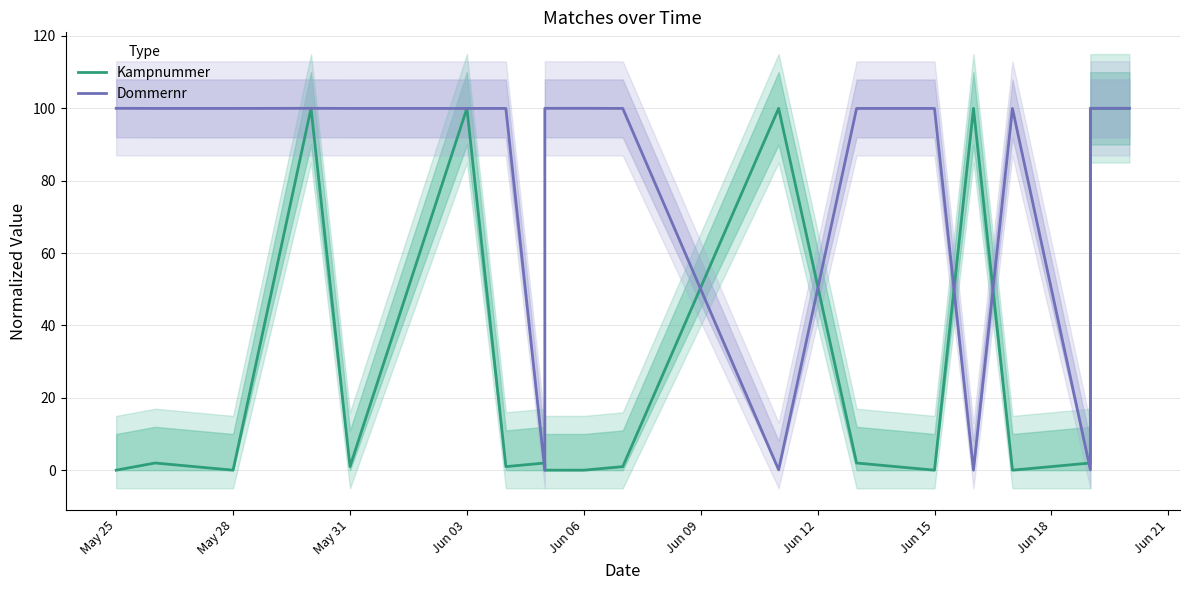

How many interior local valleys does the Dommernr series have?

4